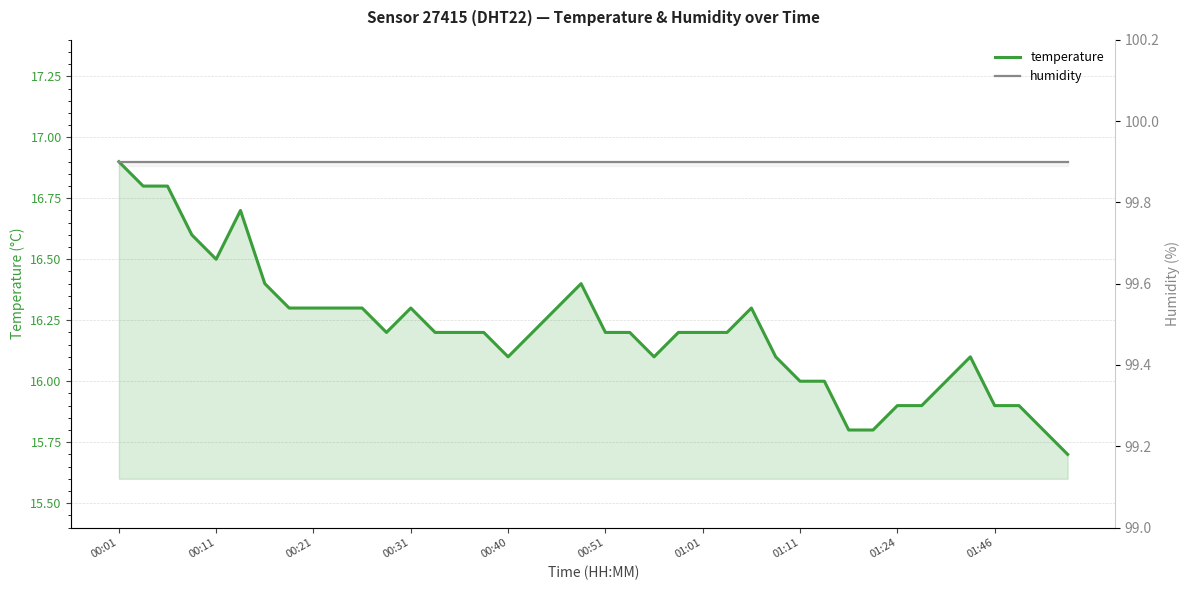

The humidity series shows 99.9 at 10. True or false?

True